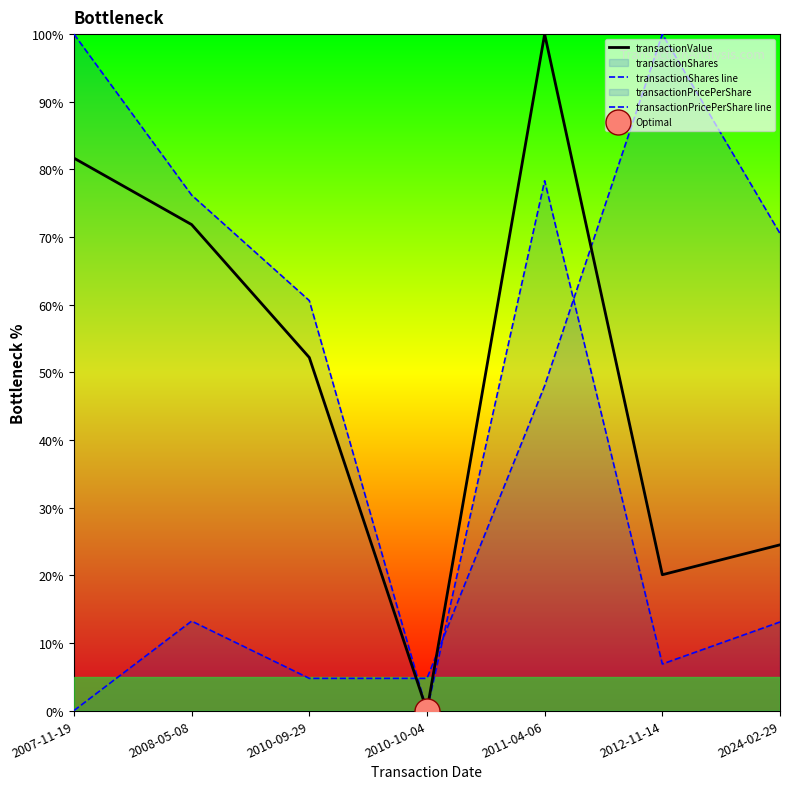

What is the difference between the transactionShares line values at 2008-05-08 and 2024-02-29?

63.1